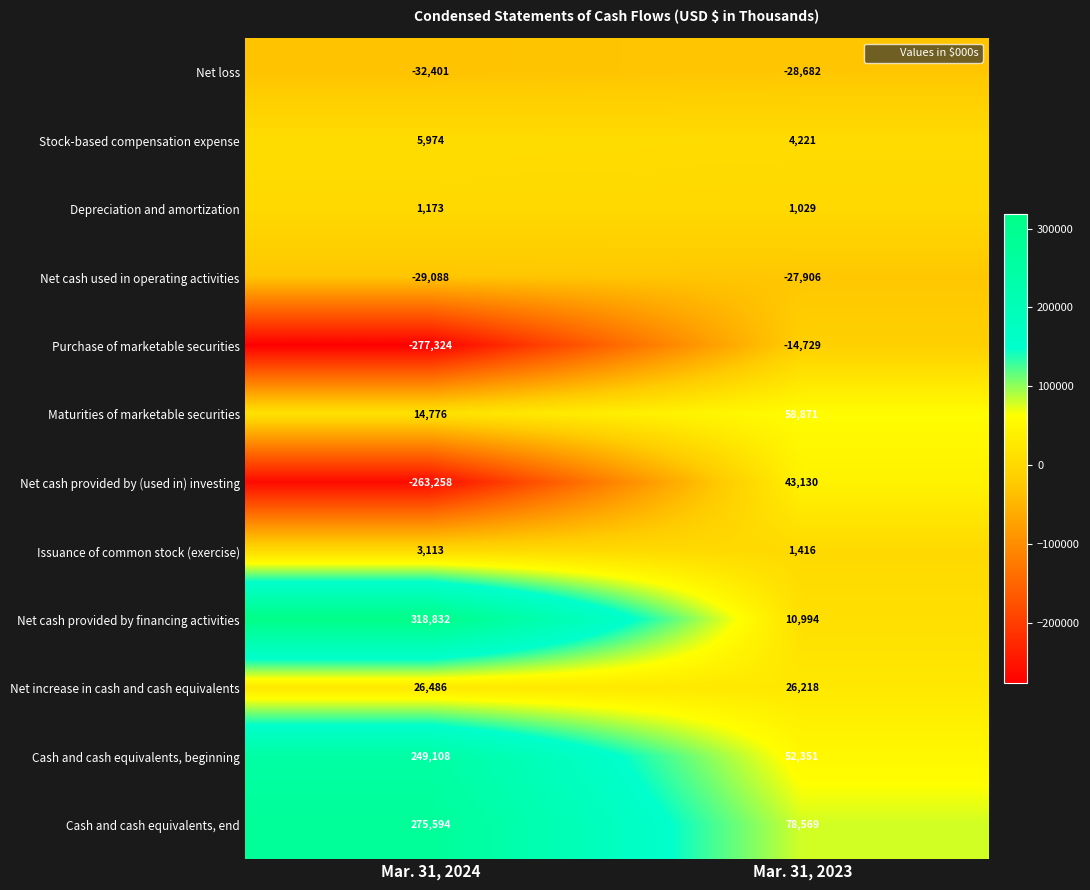

At which category is the sum across all series the highest?

Mar. 31, 2024